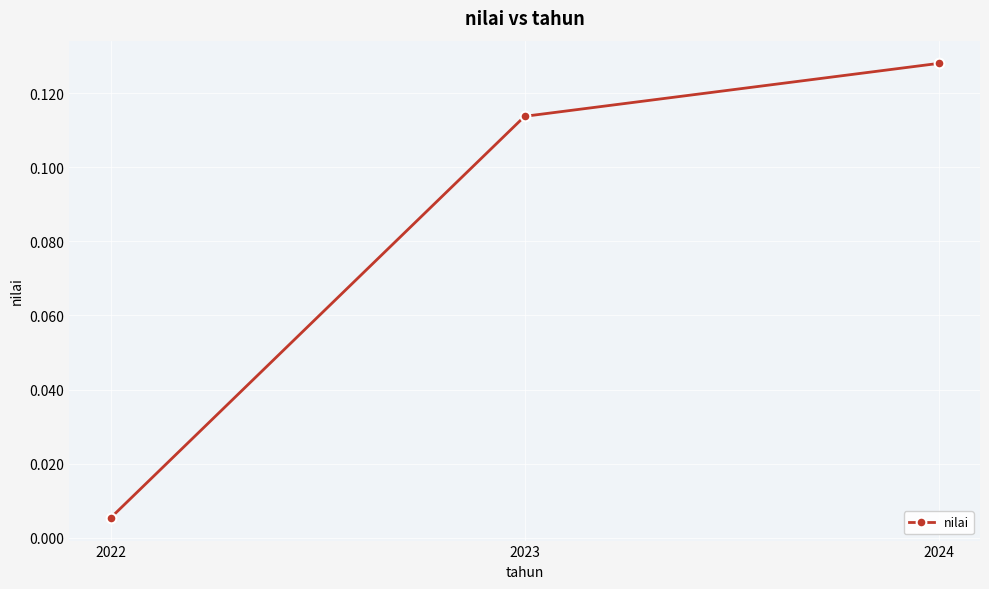

Which has a higher value, 2022 or 2023?

2023